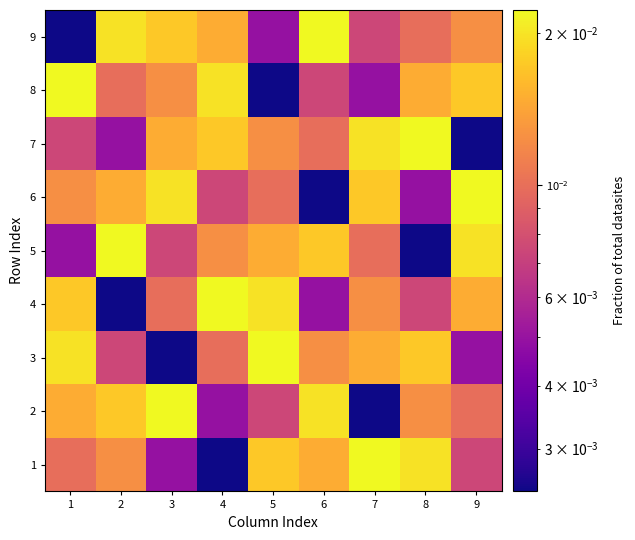

Rank the series at 8 from highest to lowest value.

7, 1, 3, 8, 2, 9, 4, 6, 5